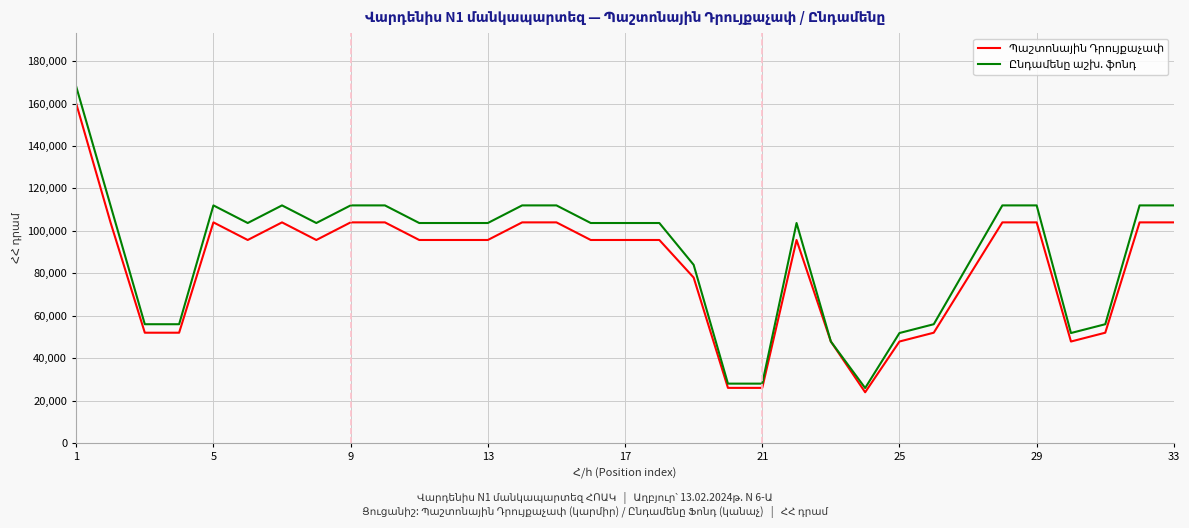

What is the minimum value shown in the chart?

23925